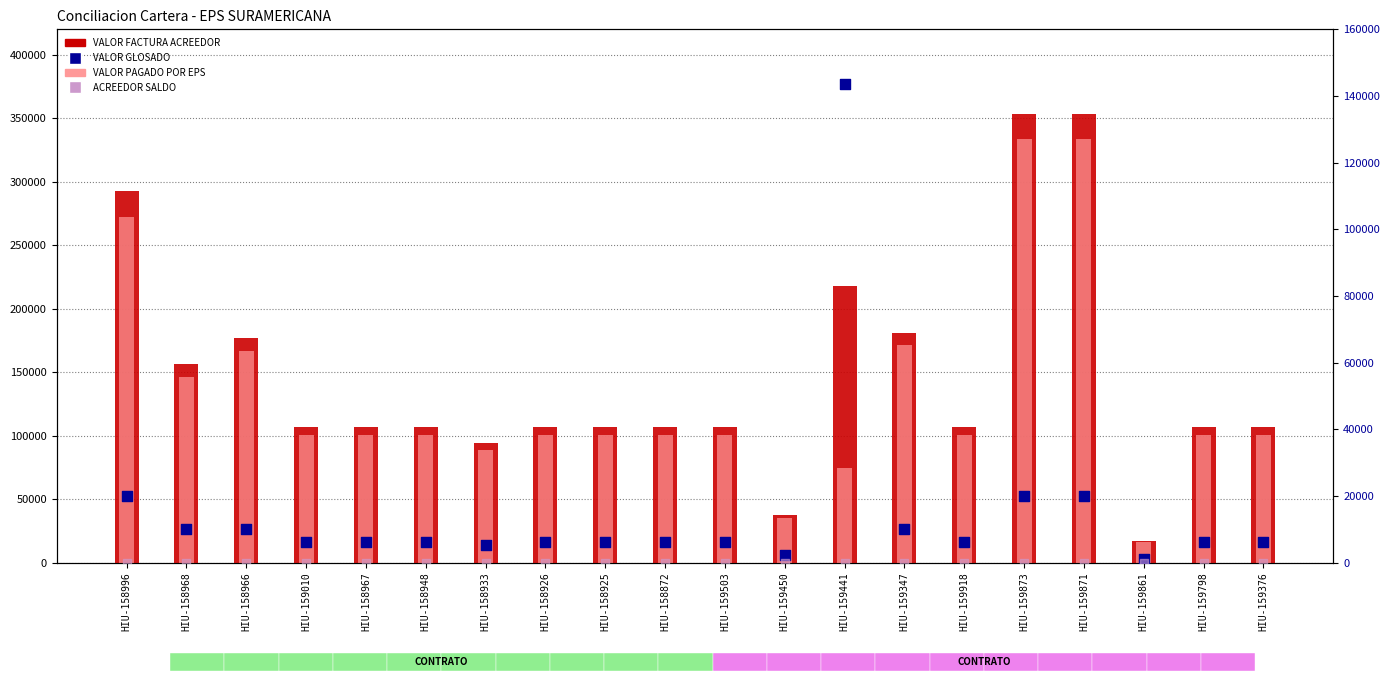

Which series contains the lowest Y value?

ACREEDOR SALDO DE FACTURA